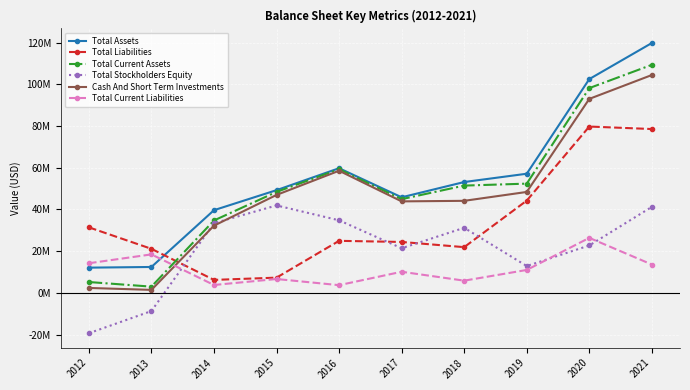

Which series changed the most between 2018 and 2021?

Total Assets